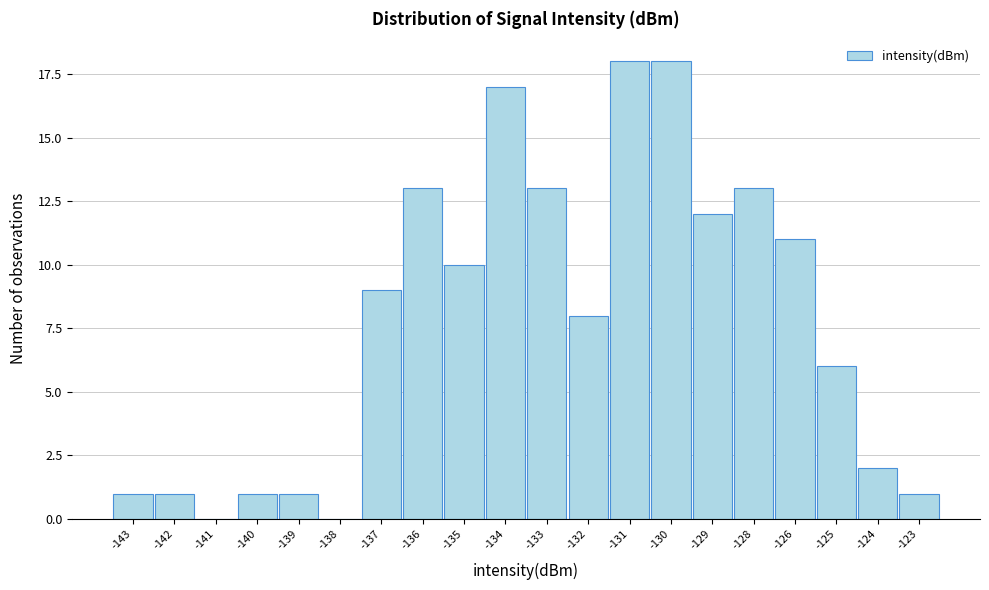

Reading left to right, list all the values displayed in this chart.

-143=1	-142=1	-141=0	-140=1	-139=1	-138=0	-137=9	-136=13	-135=10	-134=17	-133=13	-132=8	-131=18	-130=18	-129=12	-128=13	-126=11	-125=6	-124=2	-123=1